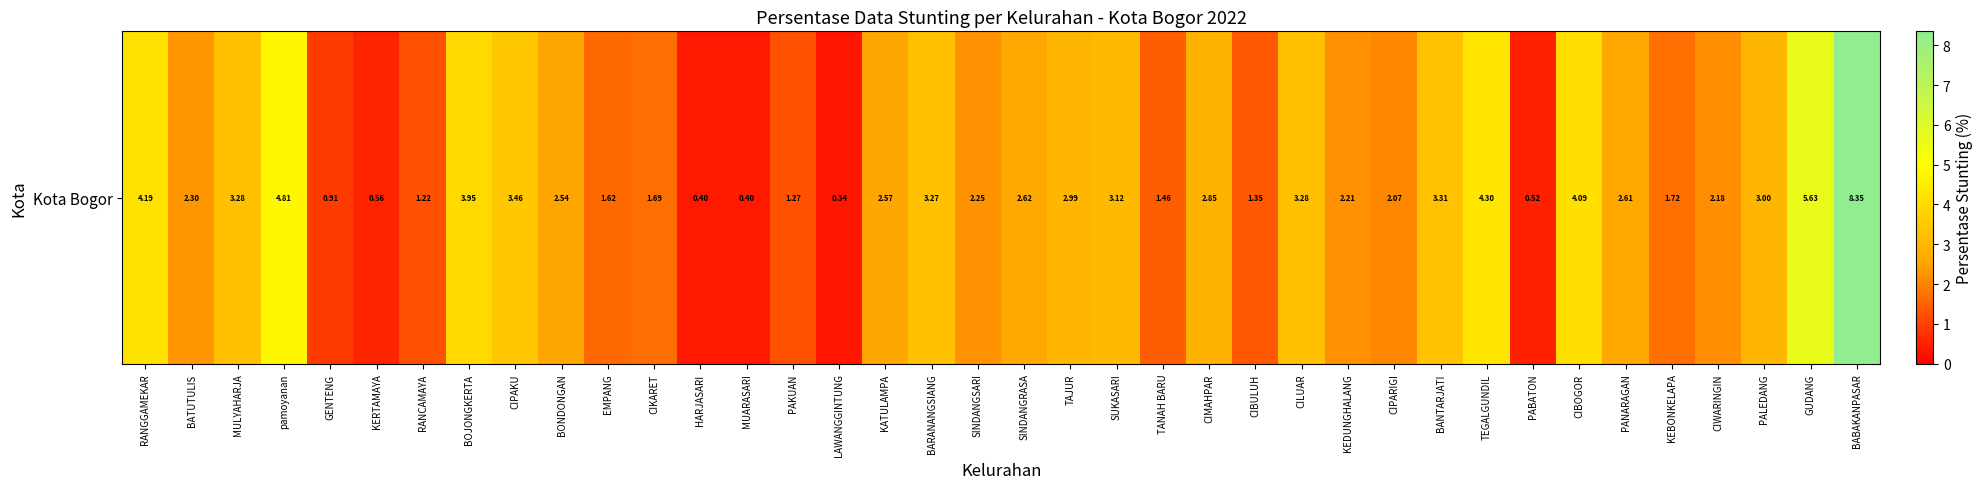

Where is the data nearest to the value 4?

BOJONGKERTA